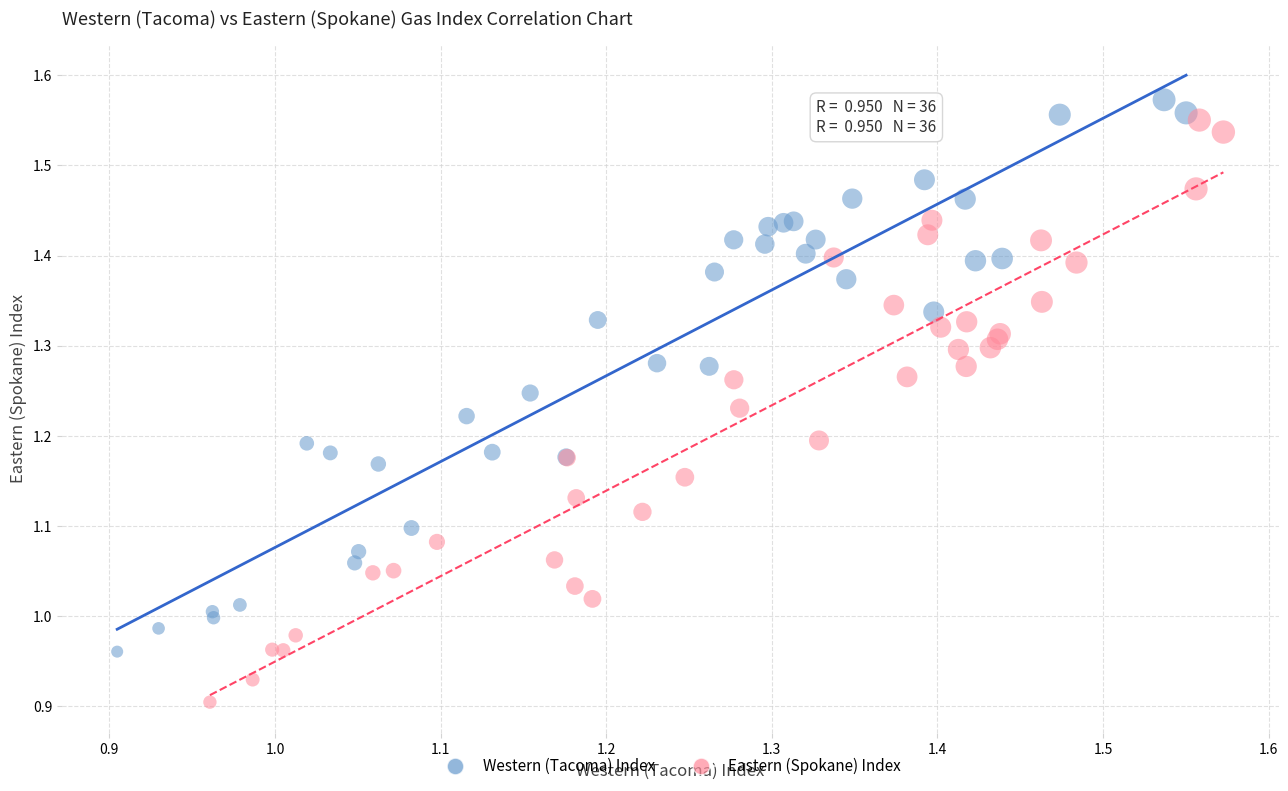

Which series has the widest spread of Y values?

Eastern (Spokane) Index